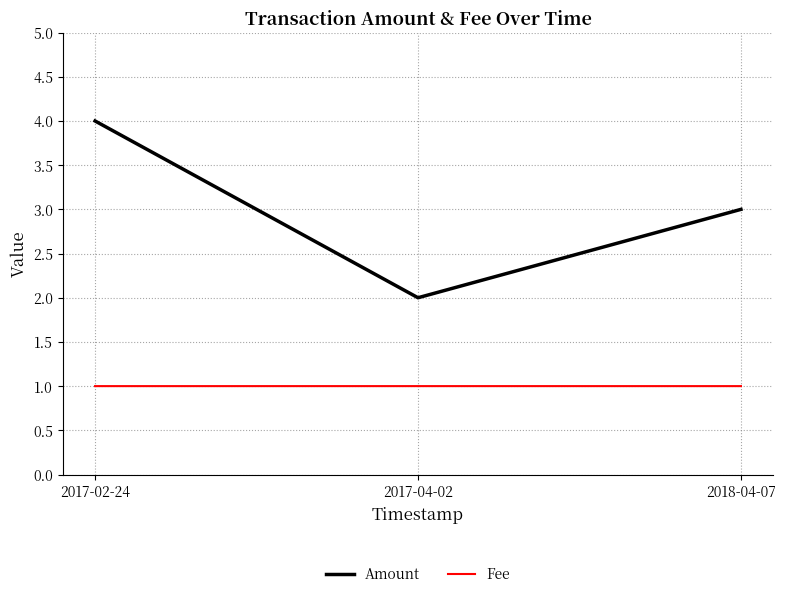

What position from the right is 2017-02-24?

3